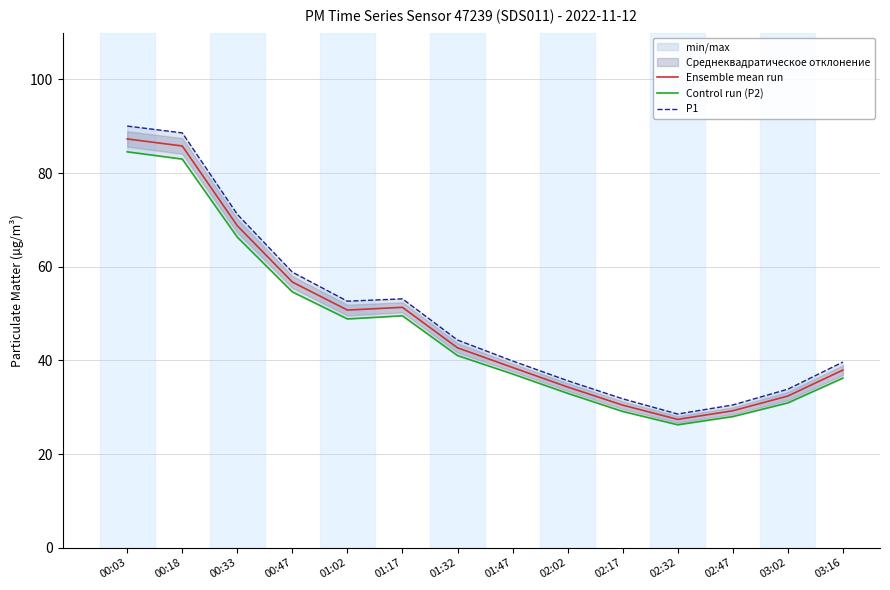

Is it true that Ensemble mean run equals 32.4 at 03:02?

True